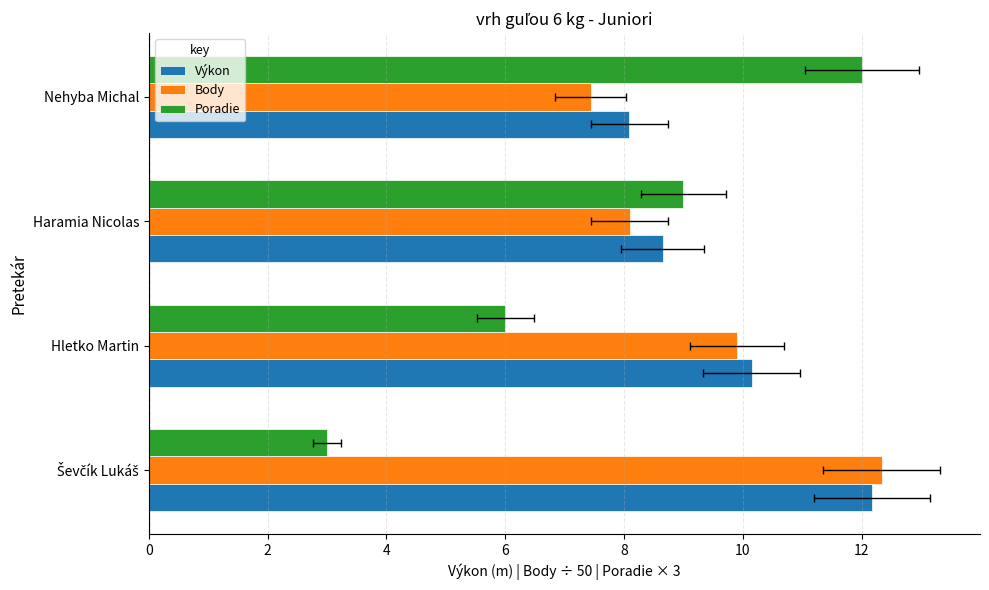

What is the difference between the Poradie values at Hletko Martin and Nehyba Michal?

6.0